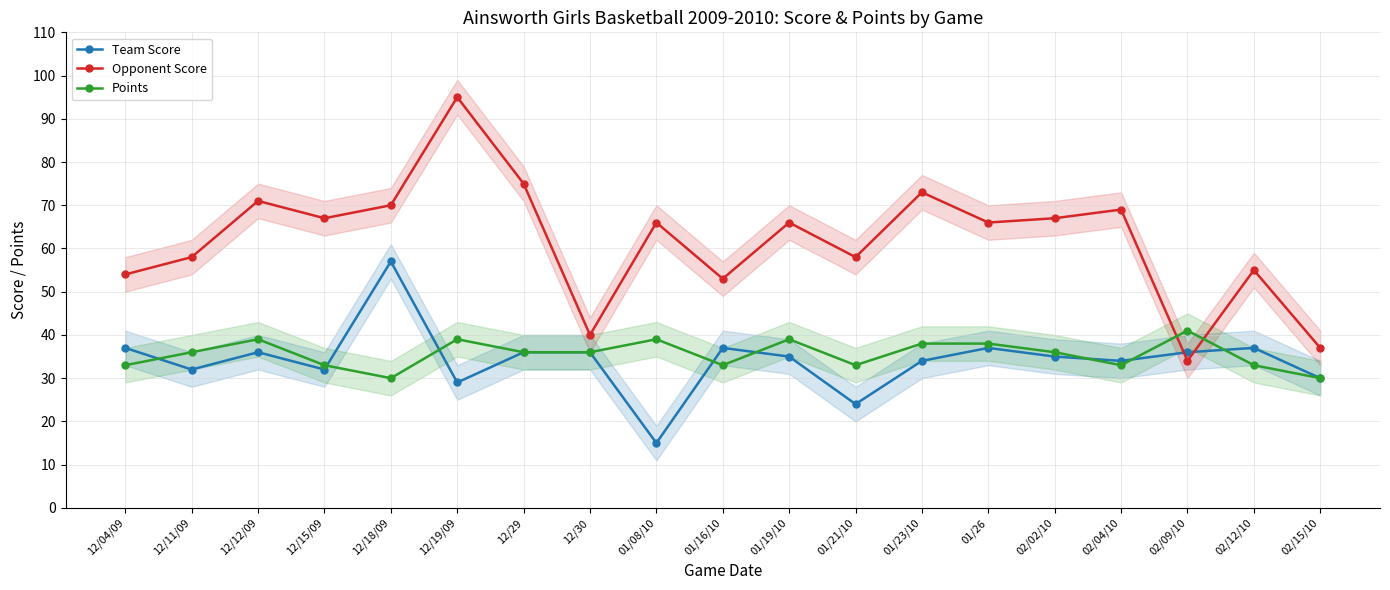

How many interior local peaks does the Team Score series have?

5